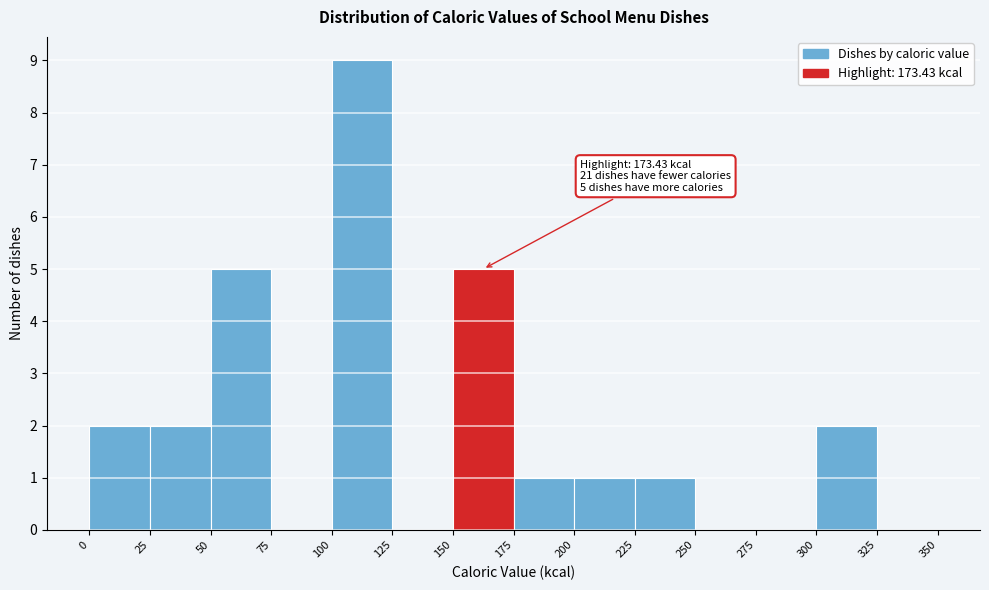

Which range on the x-axis has the tallest bar?

100 to 125